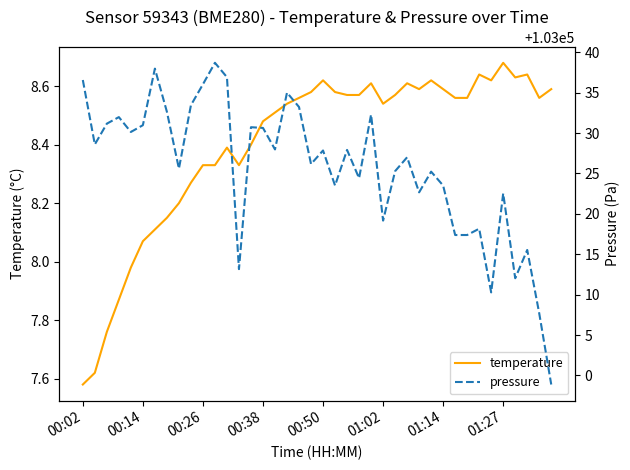

True or false: temperature and pressure intersect in this chart.

False